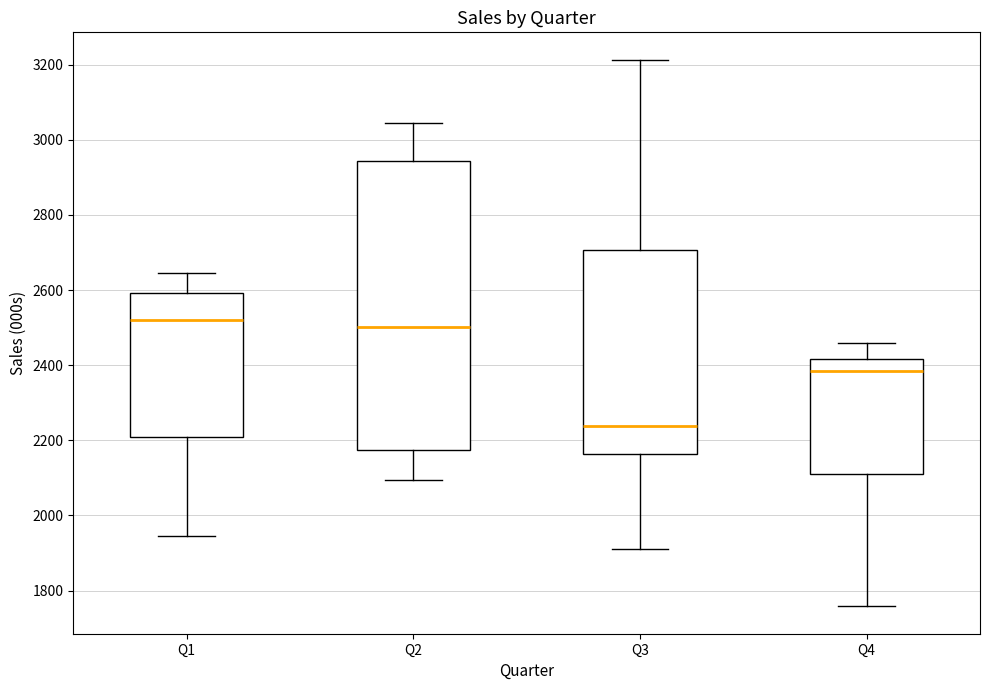

Comparing the boxes themselves (not the whiskers), which one is the tallest?

Q2